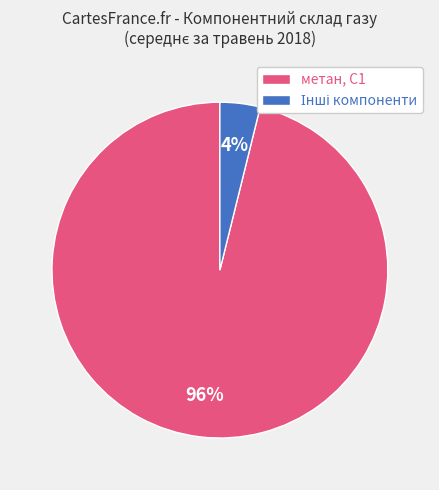

What percentage is the метан, С1 slice, to the nearest percent?

96%